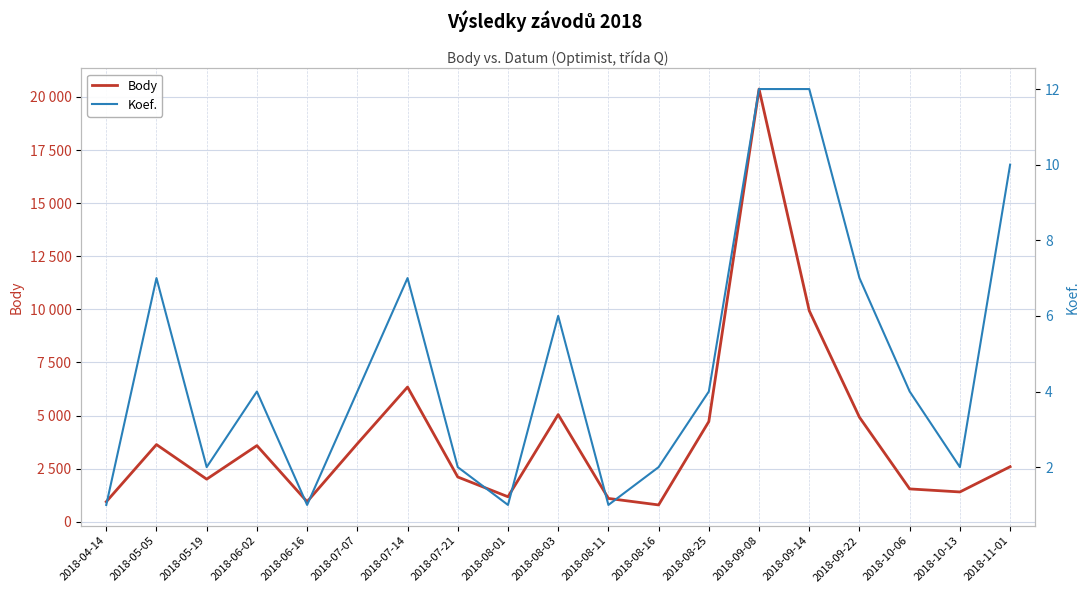

The Koef. series shows 1 at 2018-07-21. True or false?

False